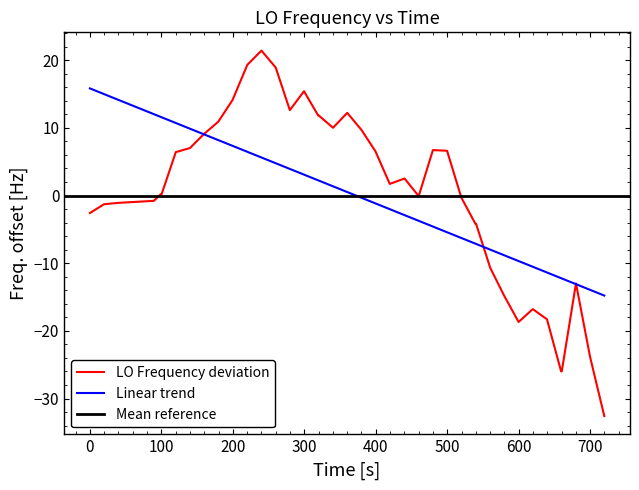

What is the highest value of the Linear trend series?

15.8